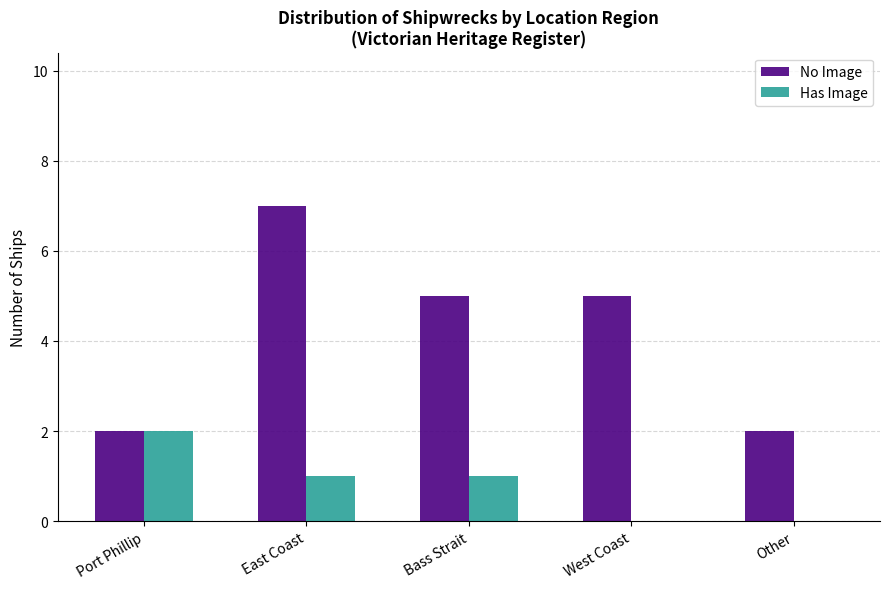

What are all the series names shown in the legend?

No Image, Has Image